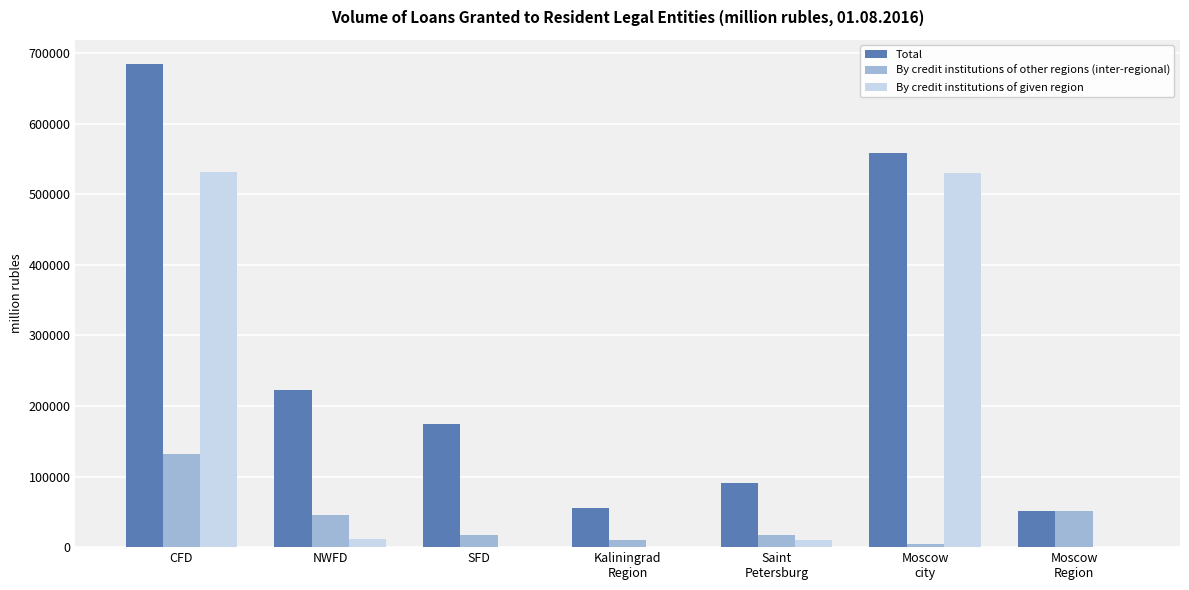

What is the sum of the By credit institutions of given region values at Kaliningrad
Region and Moscow
Region?

74